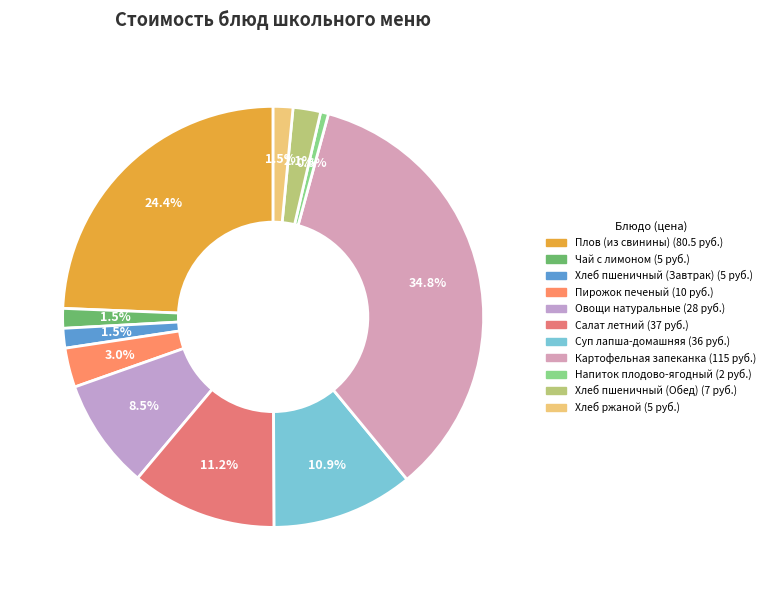

Which category has the biggest portion of the pie?

Картофельная запеканка